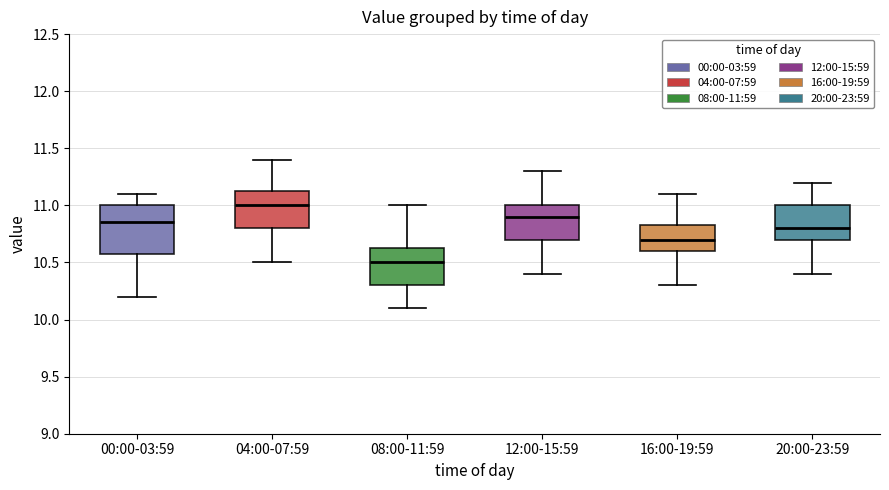

Where does the upper whisker of the box for 08:00-11:59 end on the y-axis? The values are not printed on the chart, so give them approximately, as read against the axis.

11.00